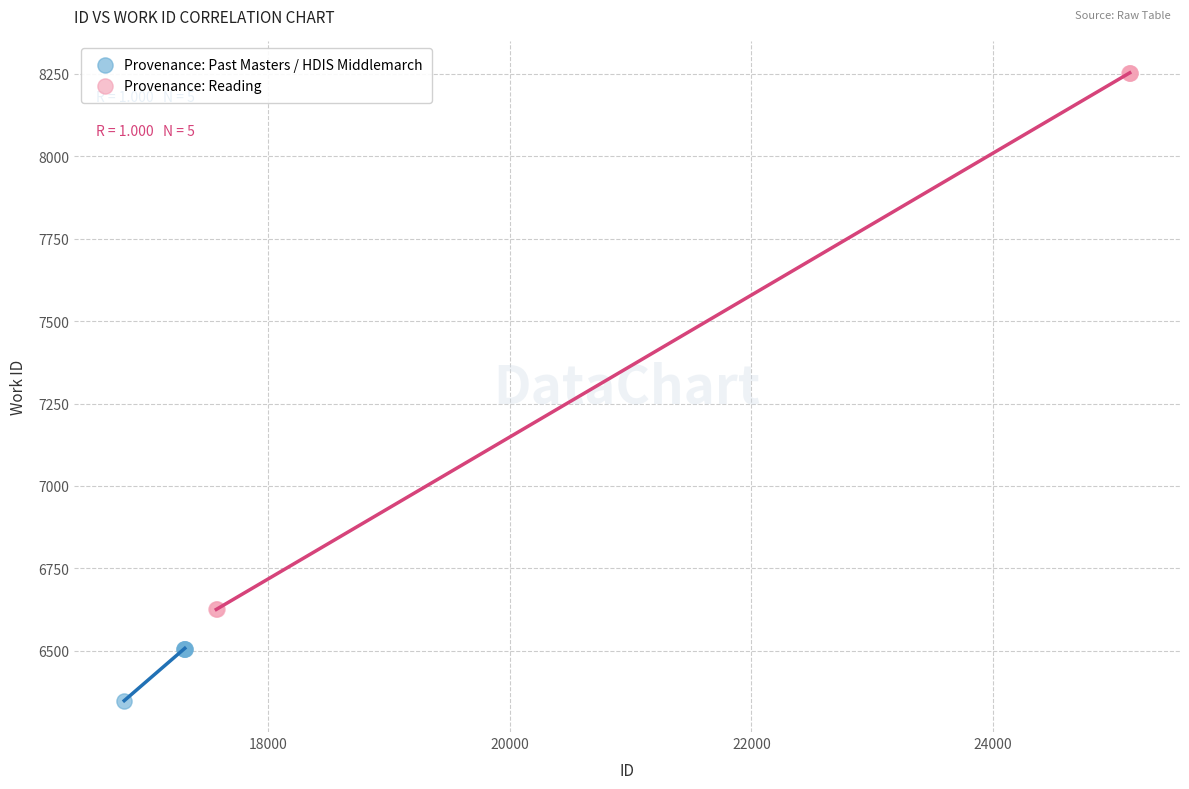

Which series reaches the minimum Y coordinate?

Provenance: Past Masters / HDIS Middlemarch